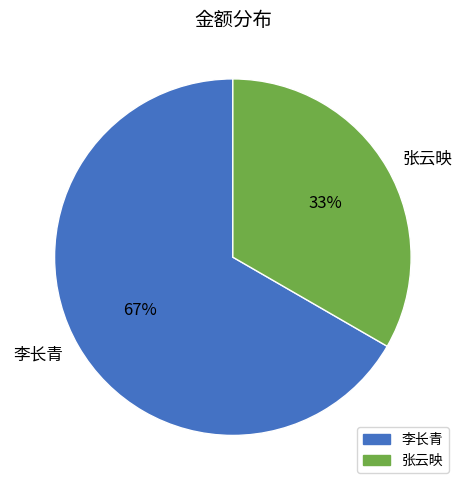

Between 张云映 and 李长青, which is larger?

李长青